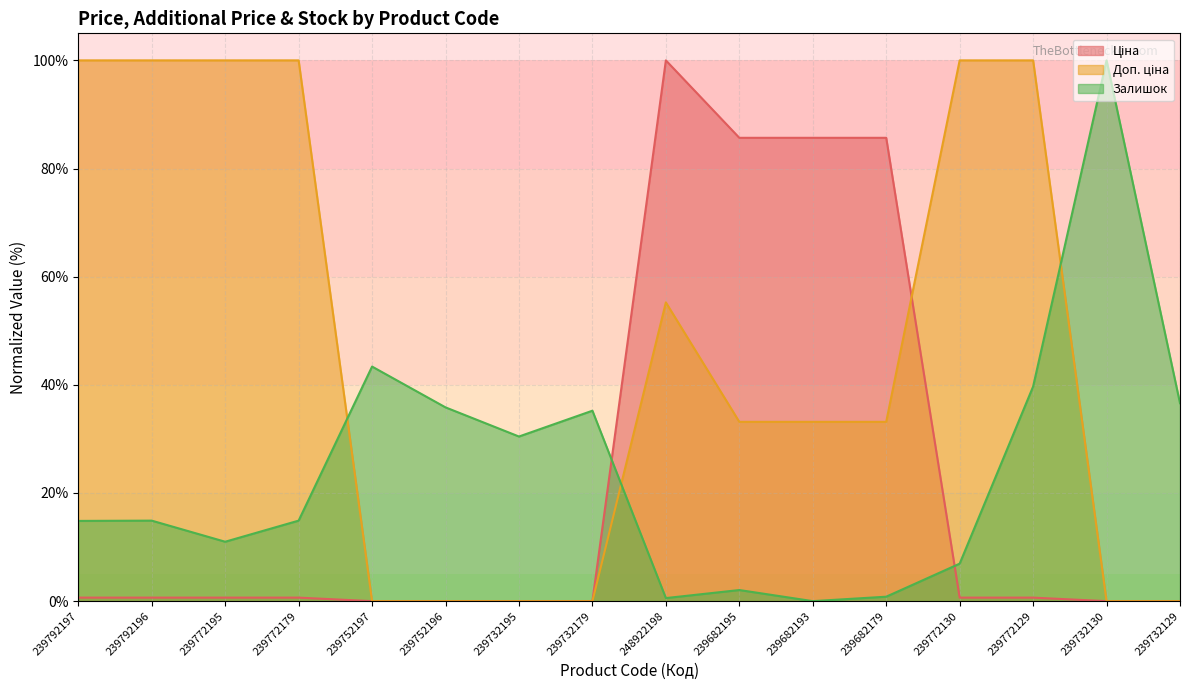

How many values in Залишок are above zero?

15